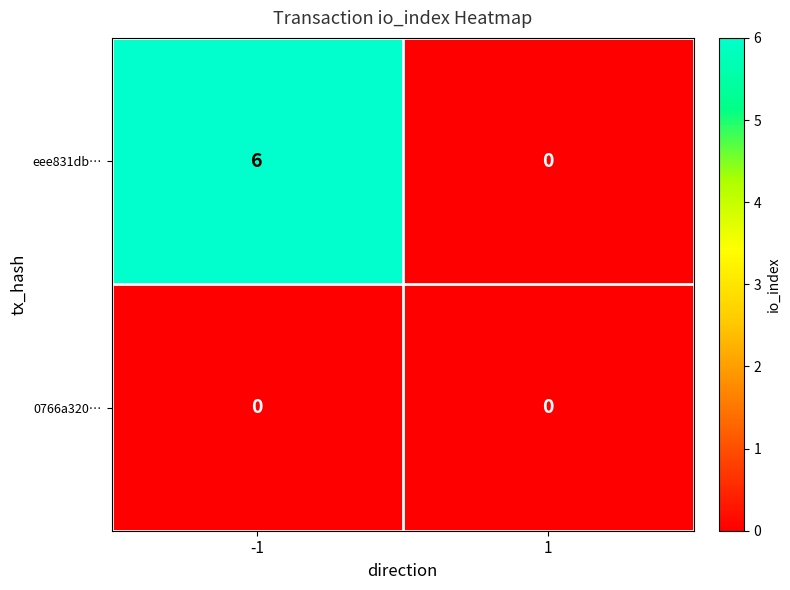

List the series in order of their overall mean, highest first.

eee831db…, 0766a320…